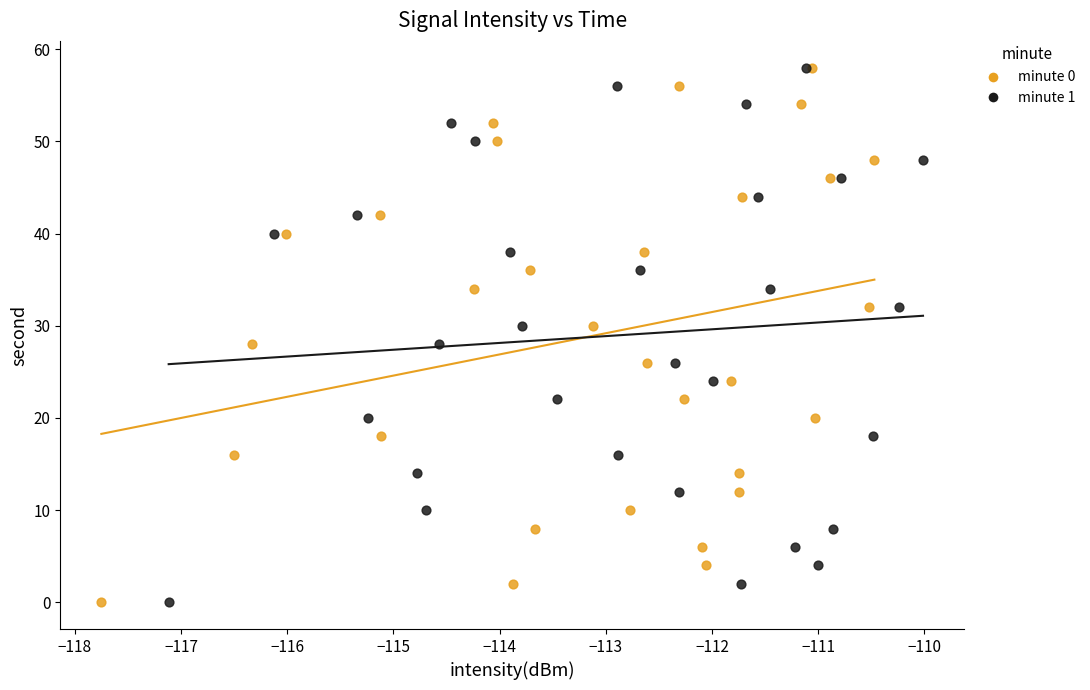

What are all the series names shown in the legend?

minute 0, minute 1